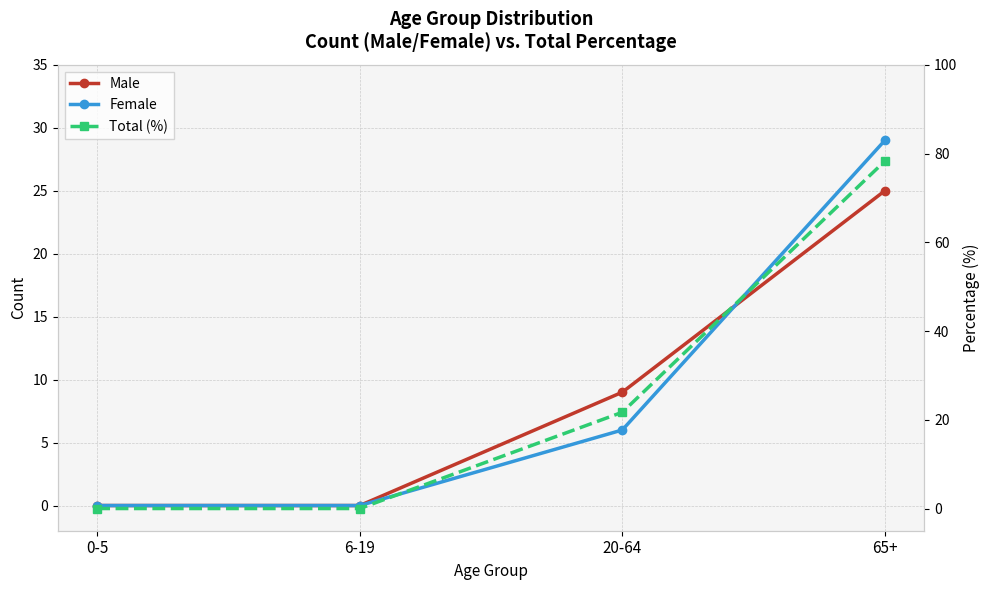

What is the difference between the maximum and minimum values in the Total (%) series?

78.3